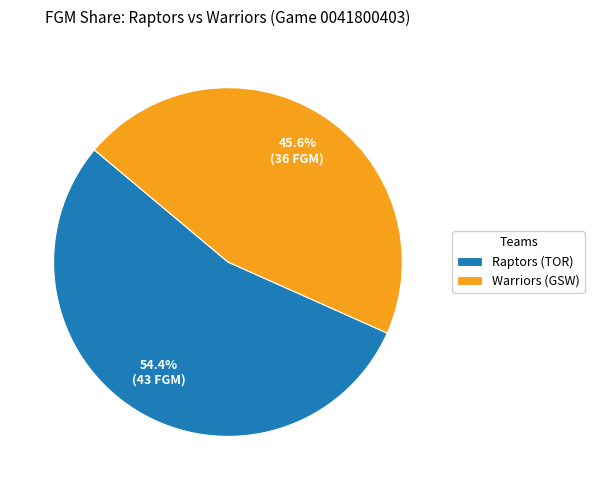

What percentage is the Raptors (TOR) slice, to the nearest percent?

54%